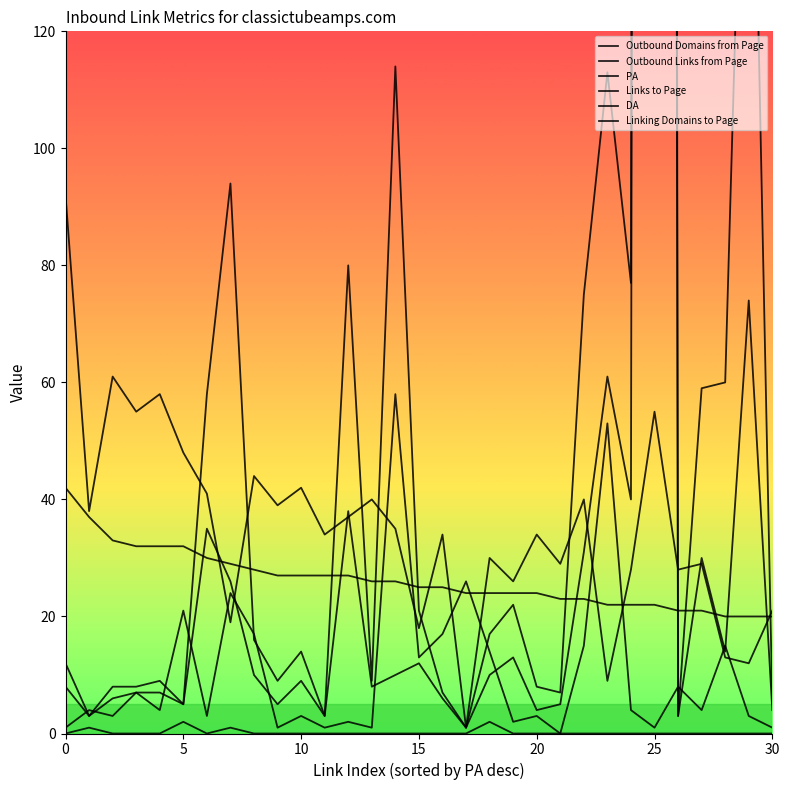

What are all the series names shown in the legend?

Outbound Domains from Page, Outbound Links from Page, PA, Links to Page, DA, Linking Domains to Page